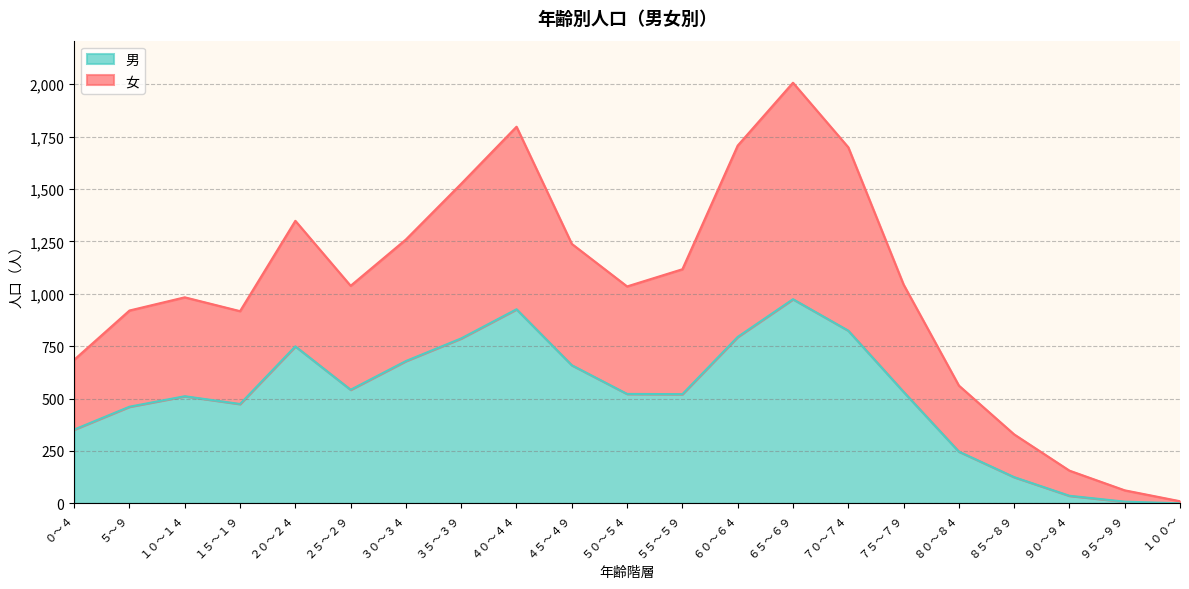

True or false: 女 and 男 intersect in this chart.

False